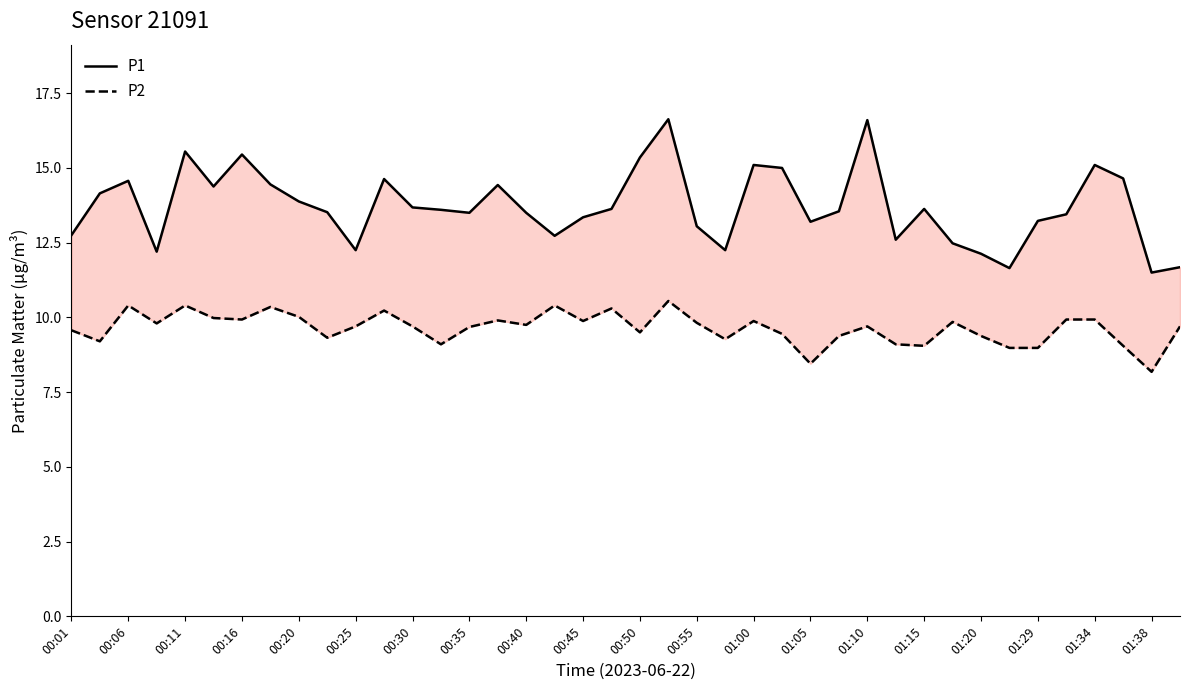

Which series has the largest total across all categories?

P1